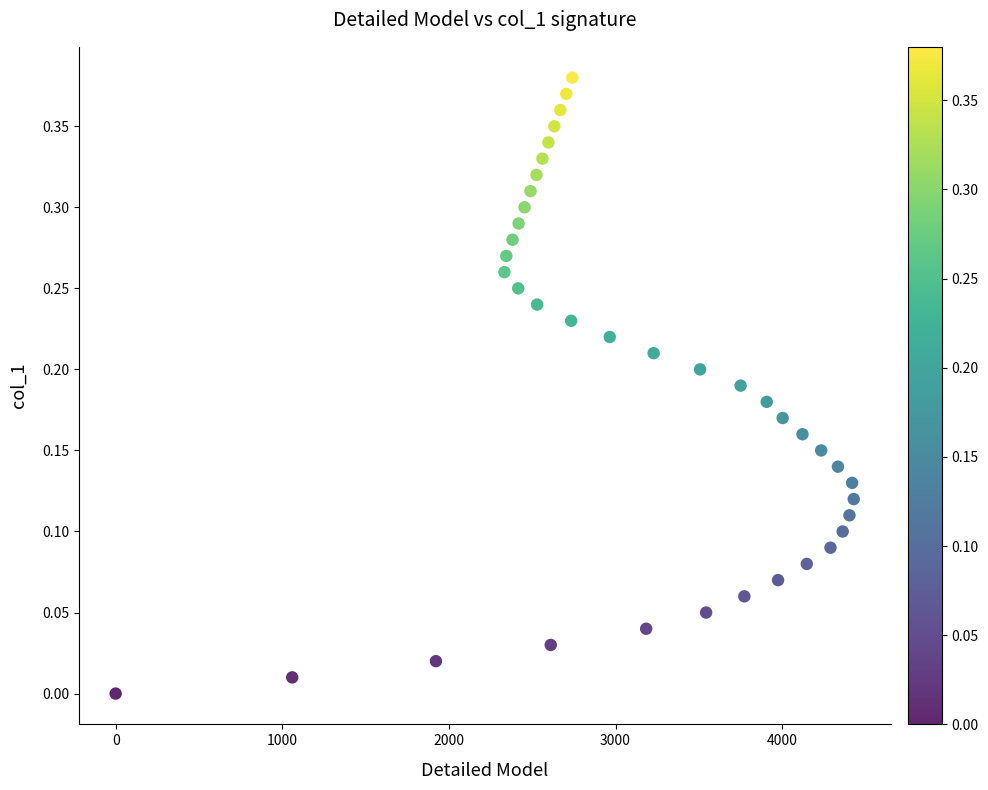

What is the range of X values (max minus min)?

4429.3